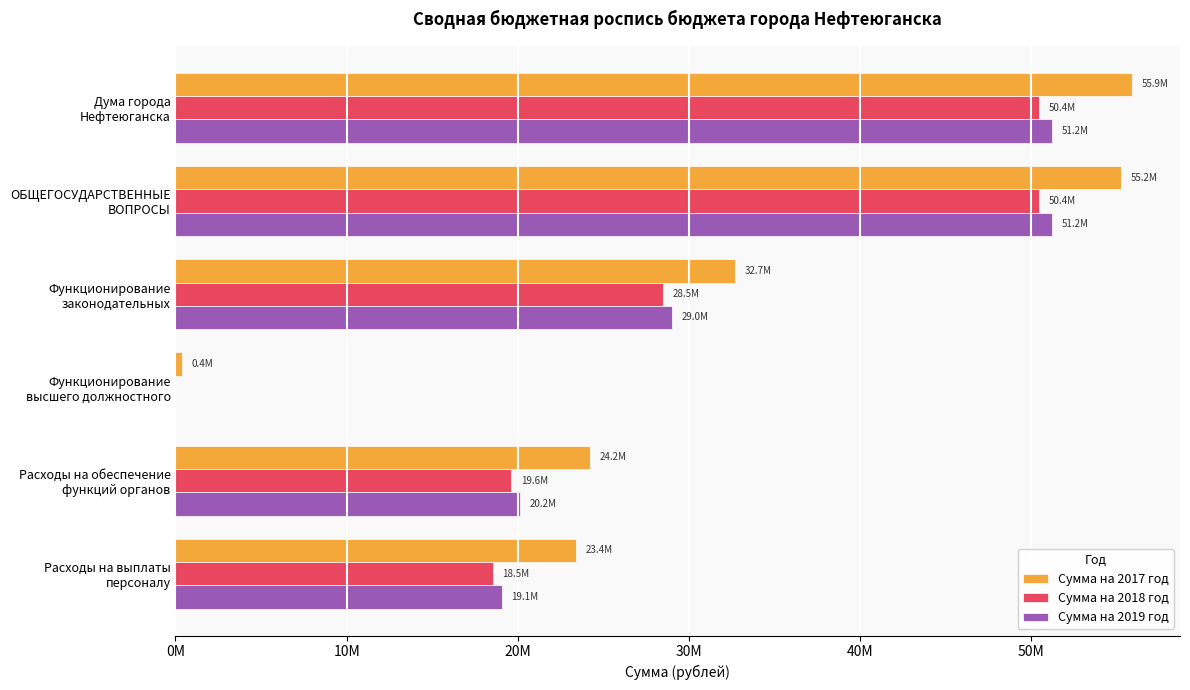

What are all the series names shown in the legend?

Сумма на 2017 год, Сумма на 2018 год, Сумма на 2019 год